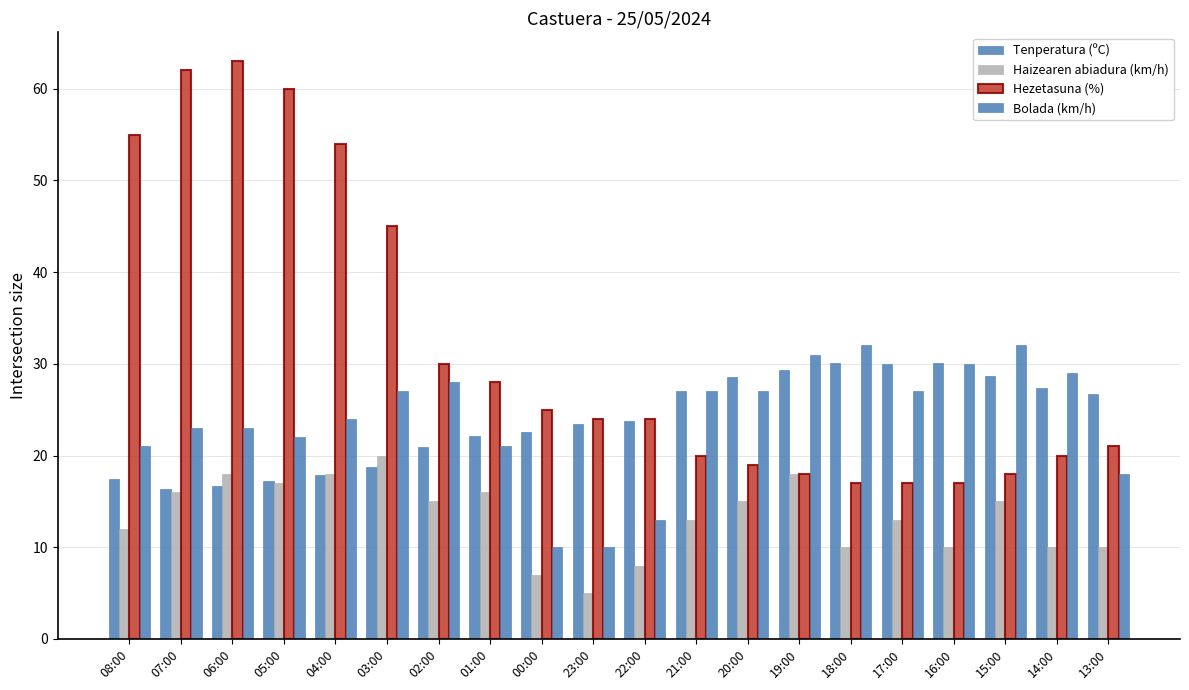

Reading left to right, transcribe all the data shown in this chart.

Tenperatura (ºC): 17.4	16.3	16.7	17.2	17.9	18.8	20.9	22.1	22.6	23.4	23.8	27.0	28.6	29.3	30.1	30.0	30.1	28.7	27.4	26.7
Haizearen abiadura (km/h): 12.0	16.0	18.0	17.0	18.0	20.0	15.0	16.0	7.0	5.0	8.0	13.0	15.0	18.0	10.0	13.0	10.0	15.0	10.0	10.0
Hezetasuna (%): 55.0	62.0	63.0	60.0	54.0	45.0	30.0	28.0	25.0	24.0	24.0	20.0	19.0	18.0	17.0	17.0	17.0	18.0	20.0	21.0
Bolada (km/h): 21.0	23.0	23.0	22.0	24.0	27.0	28.0	21.0	10.0	10.0	13.0	27.0	27.0	31.0	32.0	27.0	30.0	32.0	29.0	18.0